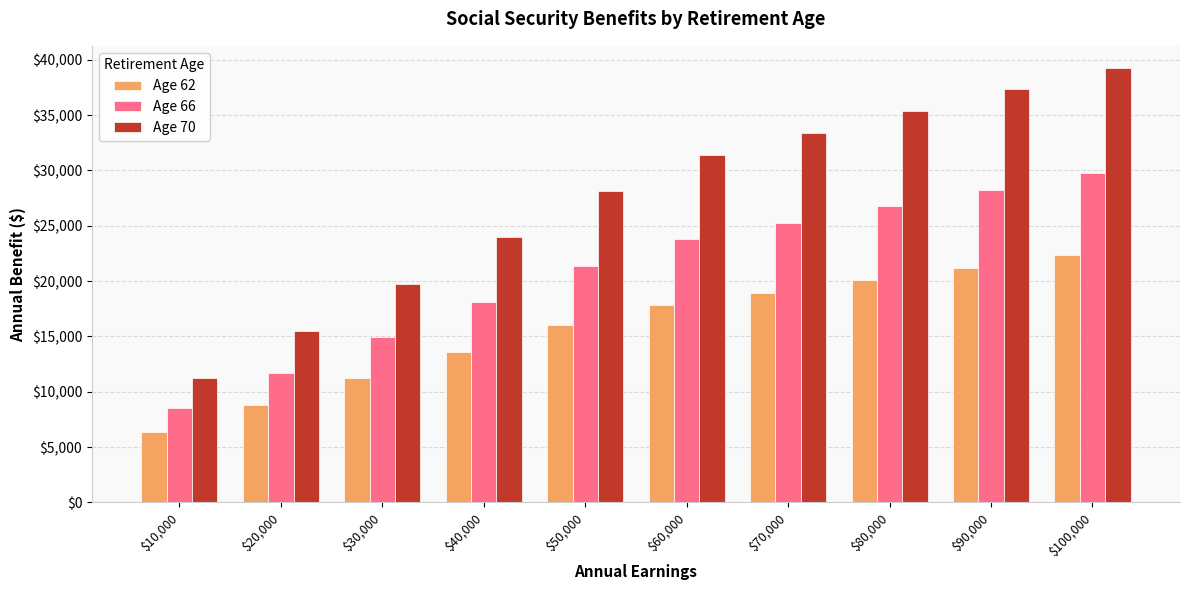

What is the average value of the Age 62 series?

15641